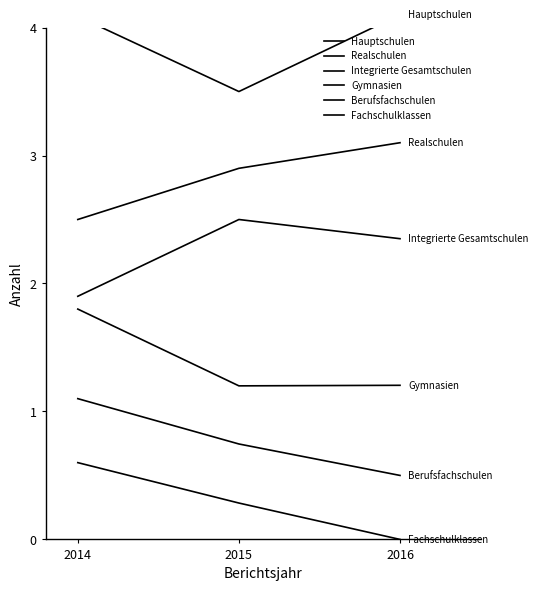

Where is Berufsfachschulen nearest to the value 0?

2016